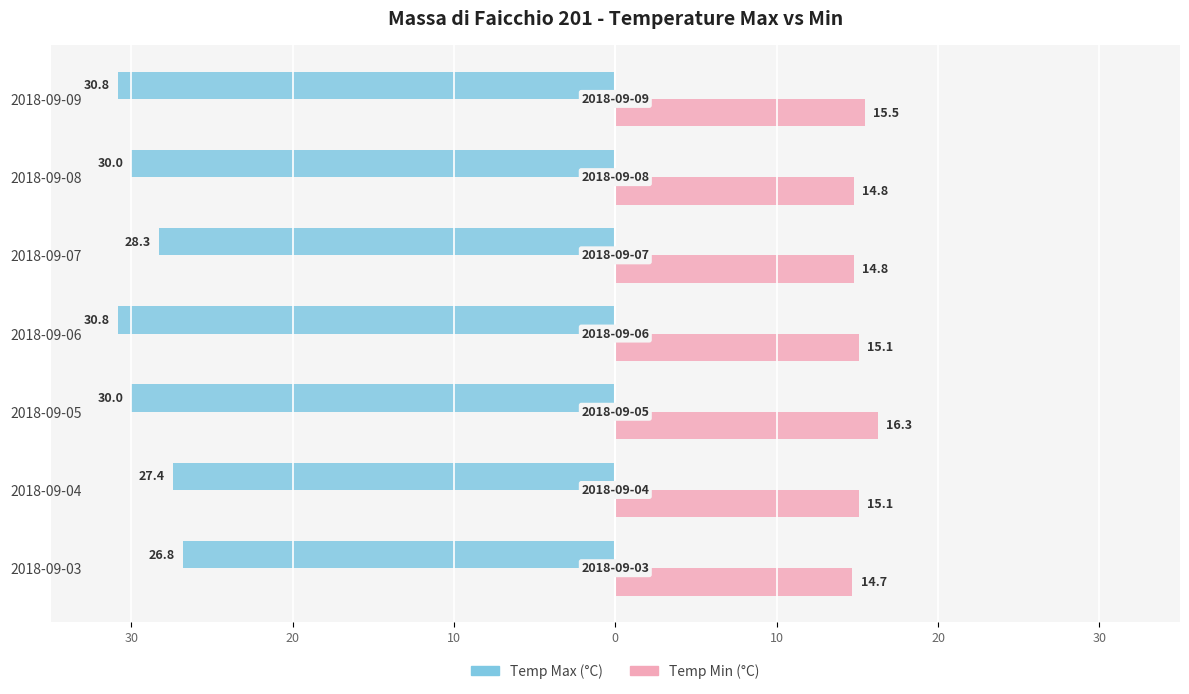

What are all the series names shown in the legend?

Temp Max (°C), Temp Min (°C)